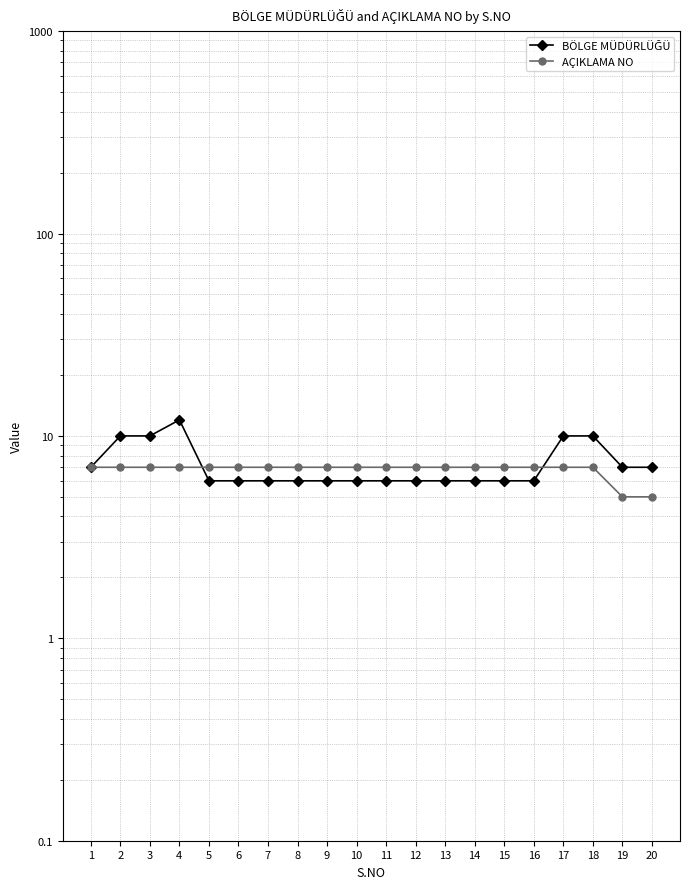

At how many categories does at least one series exceed 7?

5